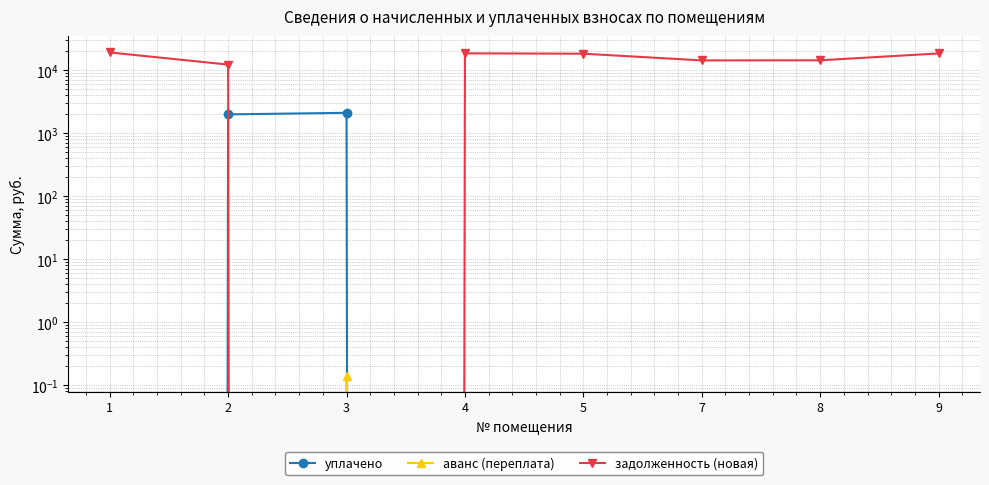

Which series has the widest spread of values?

задолженность (новая)